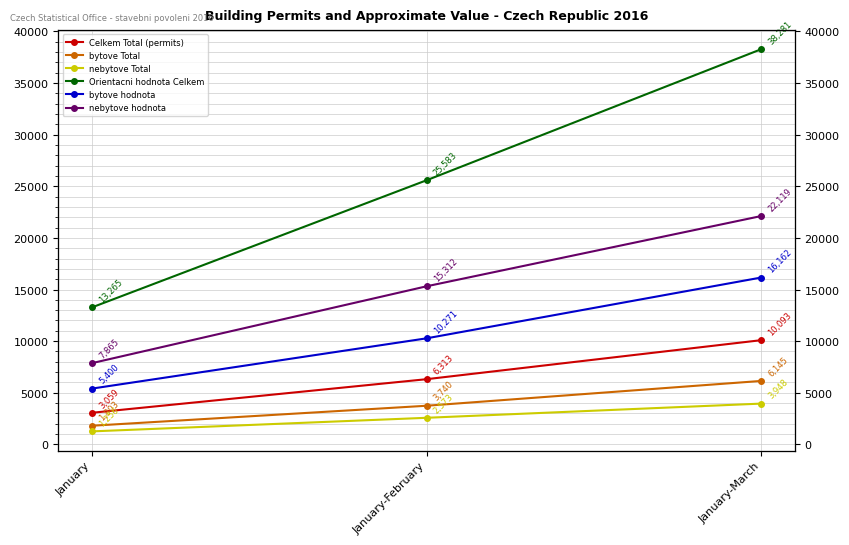

What is the label of the 1st point from the left?

January